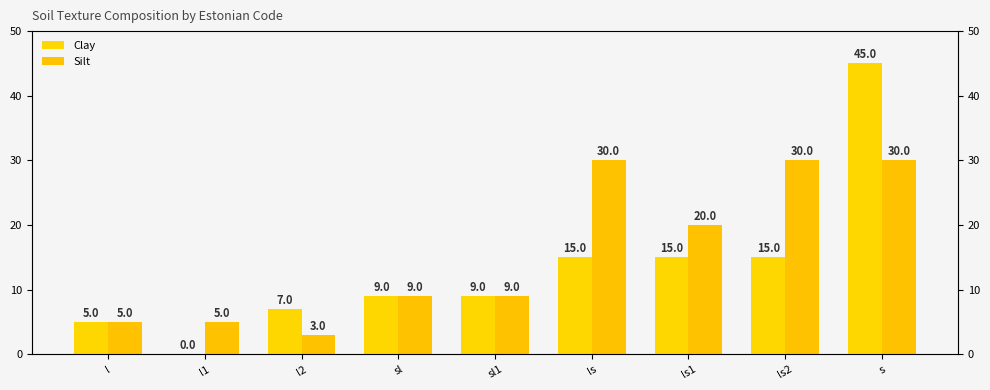

The value of Silt at sl1 is 9. True or false?

True